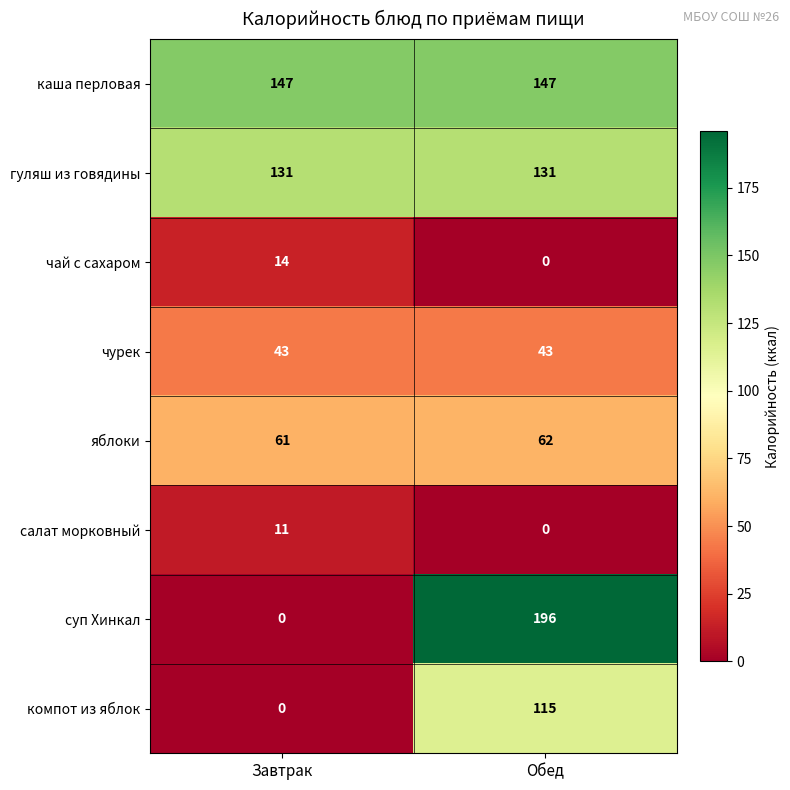

Which category has the highest value across all series?

Обед